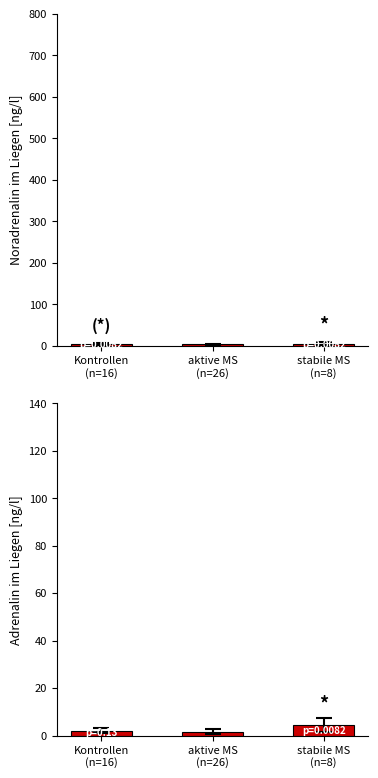

What is the label of the 2nd bar from the right?

aktive MS
(n=26)